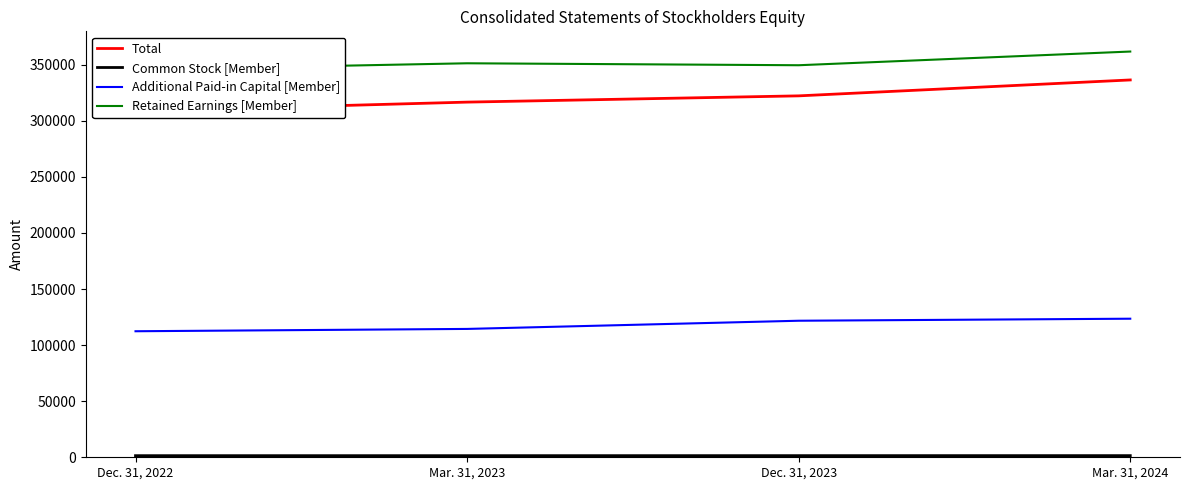

Which category has the lowest value in the Total series?

Dec. 31, 2022